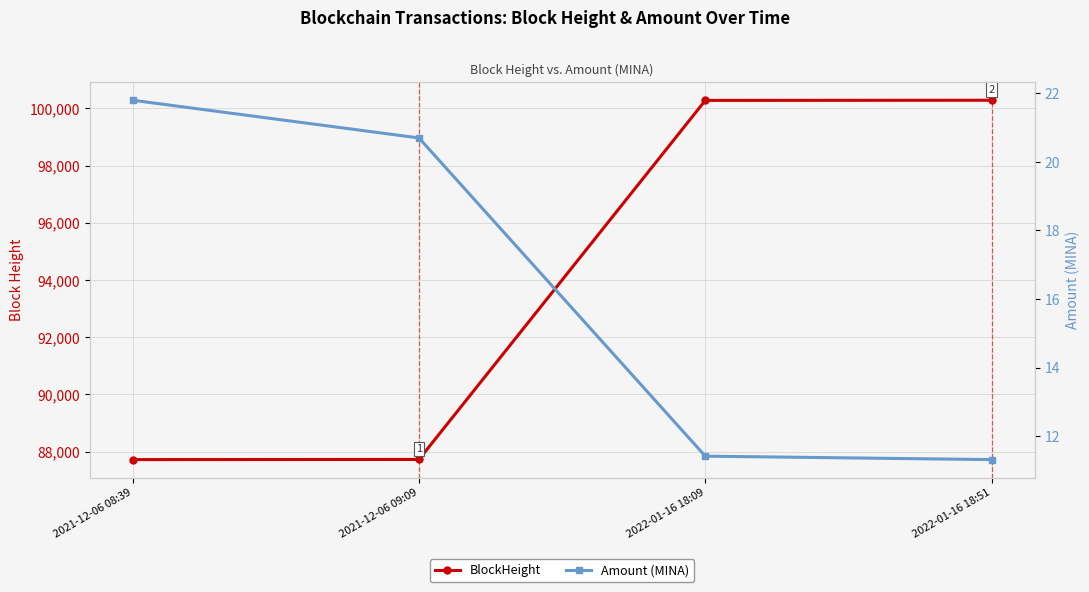

What is the spread (max minus min) of values at 2021-12-06 08:39?

87699.2